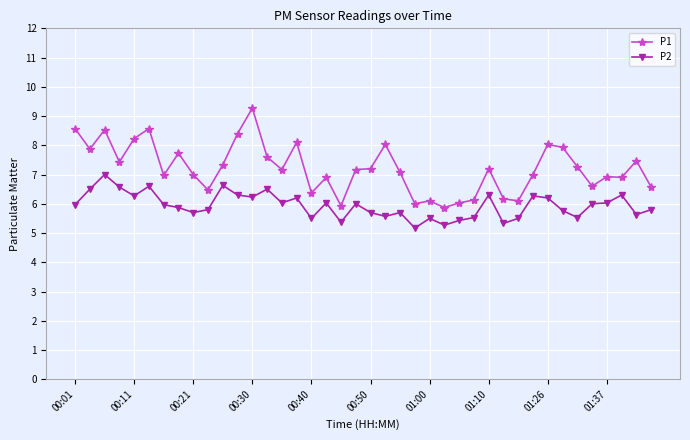

What is the value of the P2 point at the 3rd from the left?

7.0